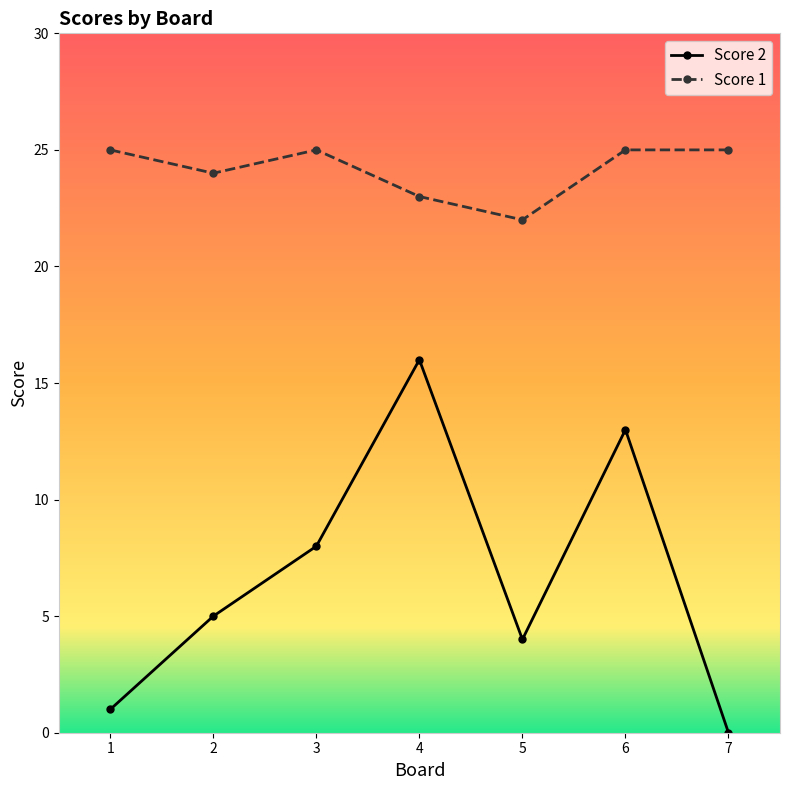

At which category does Score 1 reach its first local peak?

3